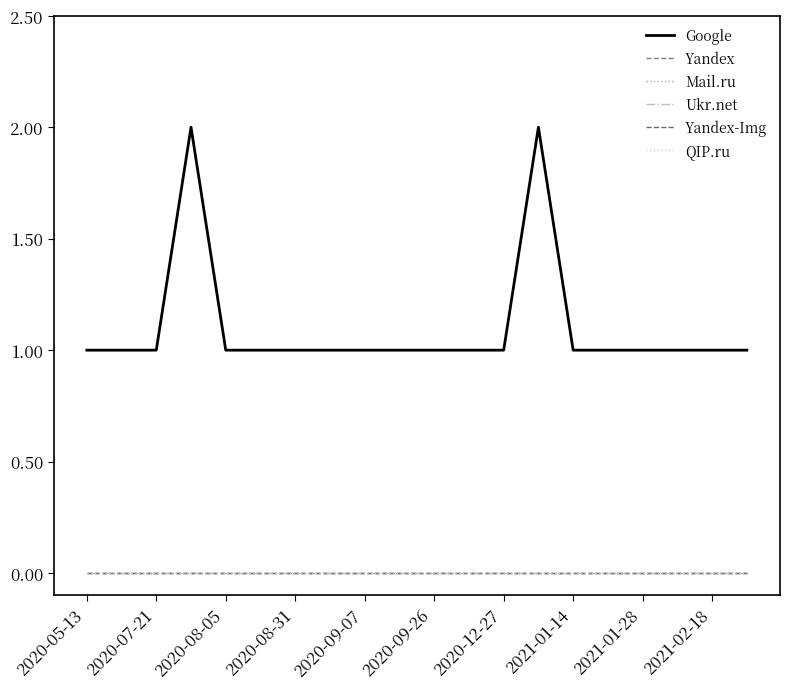

Does the chart display data point markers on the line(s)?

No